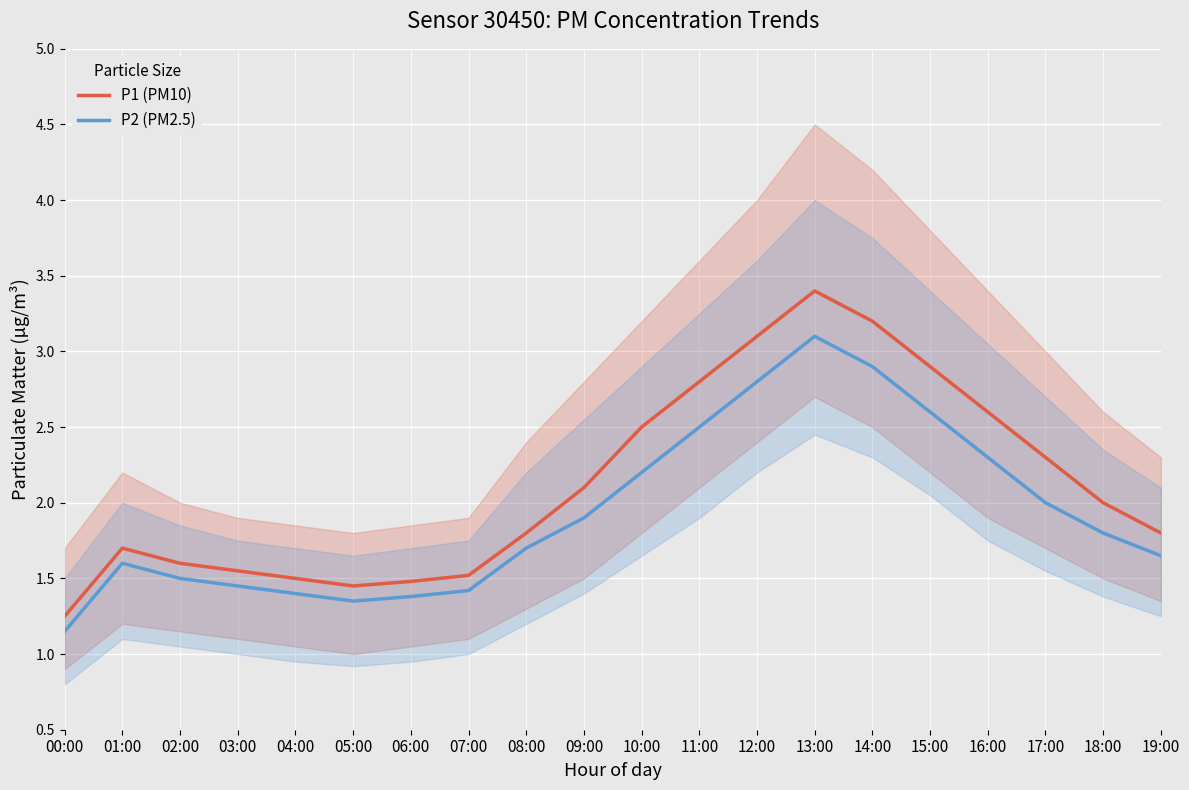

What is the approximate value of P2 (PM2.5) at 04:00?

1.4